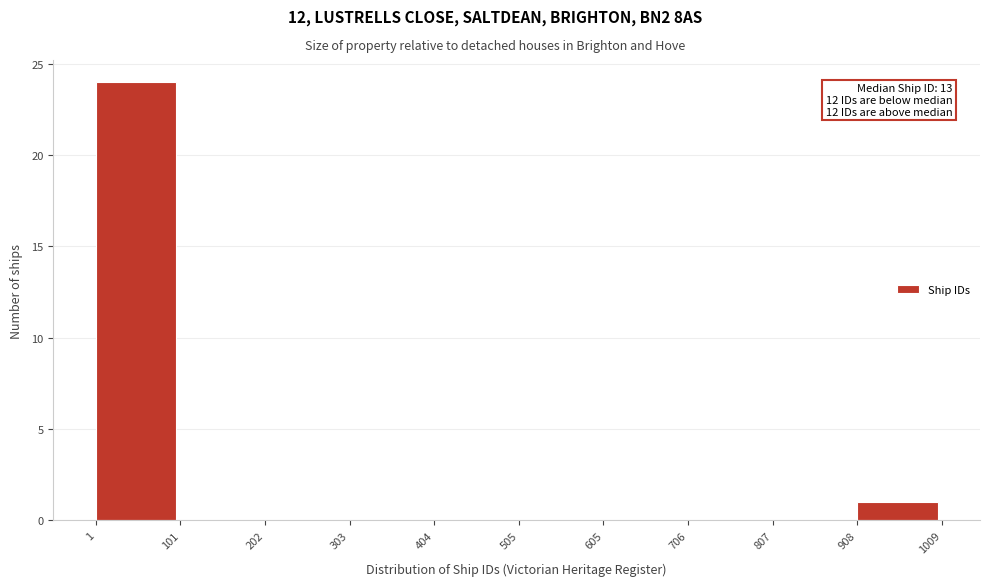

Over which range of the x-axis is the bar tallest?

1 to 101